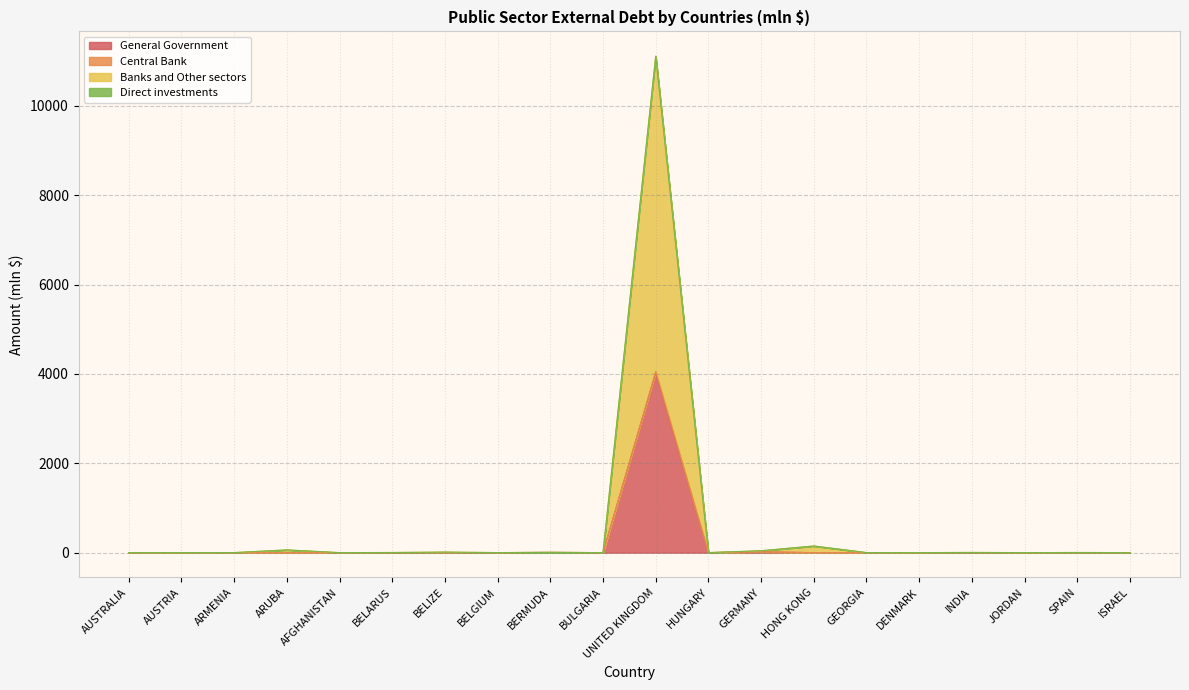

Which series has the largest range (max minus min)?

Direct investments